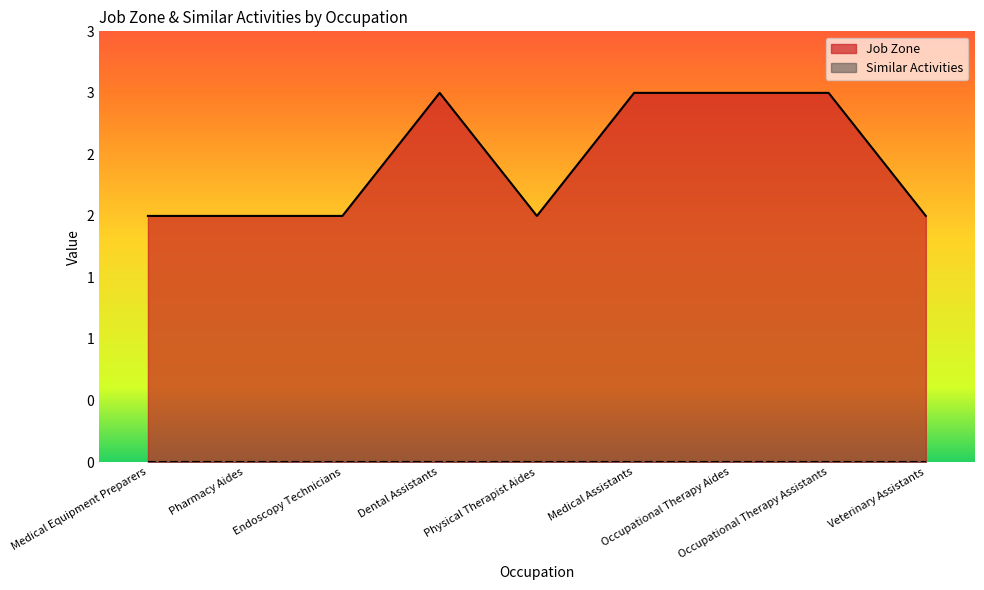

The chart shows a value of 3 at Occupational Therapy Aides. True or false?

True